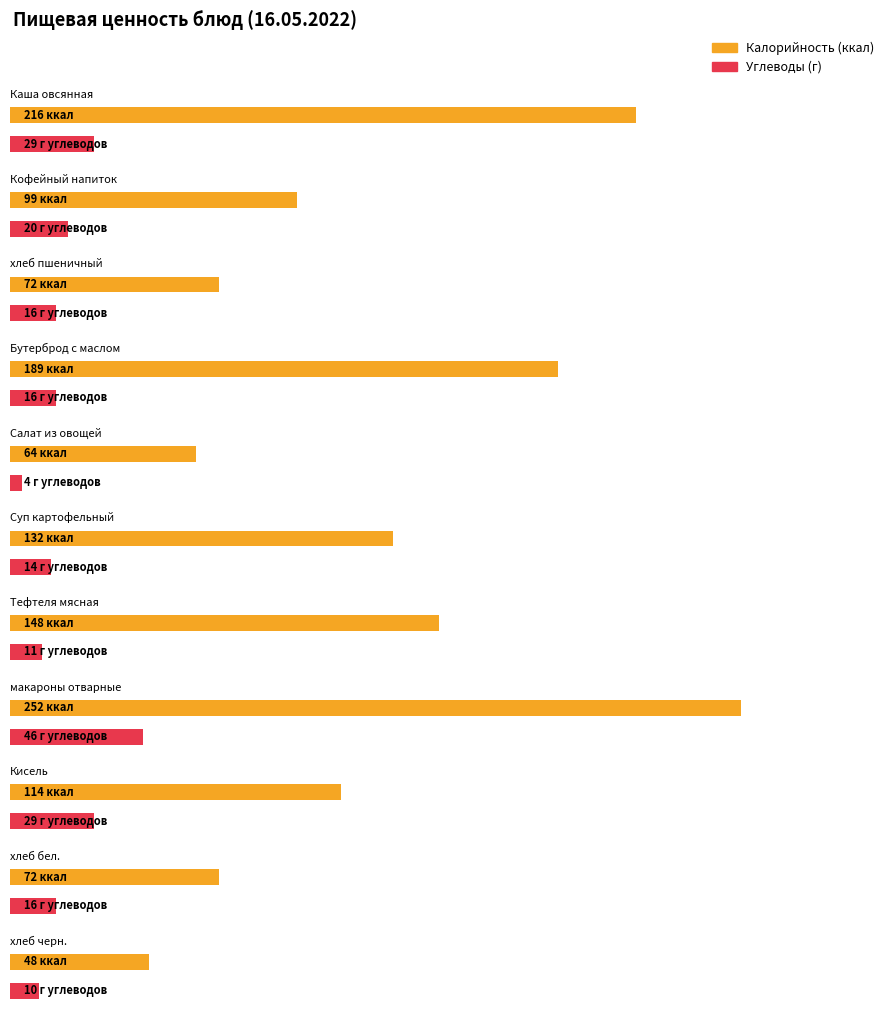

What is the sum of the Углеводы values at Суп картофельный and Салат из овощей?

18